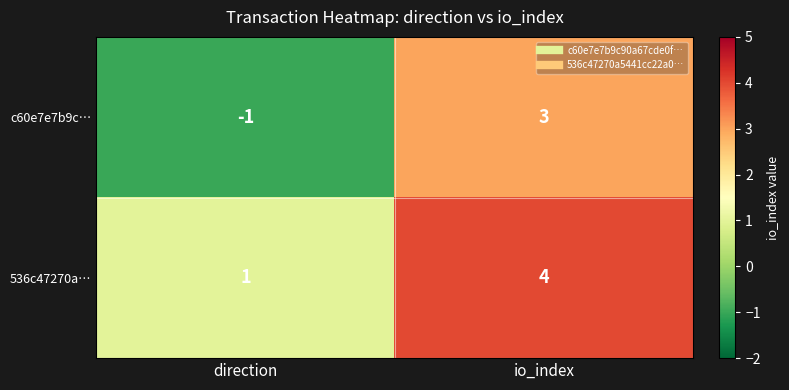

At which label is c60e7e7b9c… closest to 1?

direction